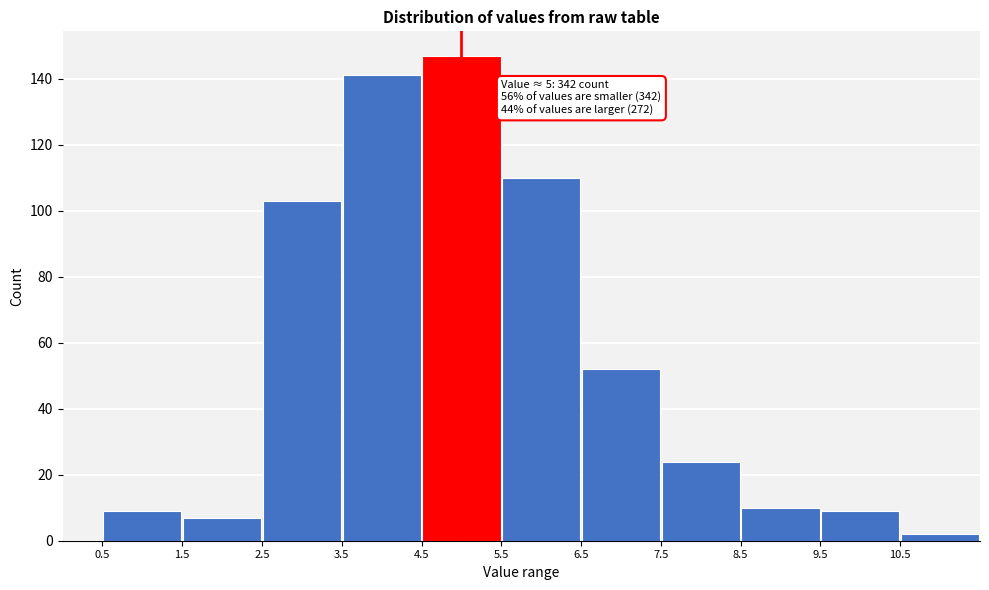

Over which range of the x-axis is the bar tallest?

4.5 to 5.5